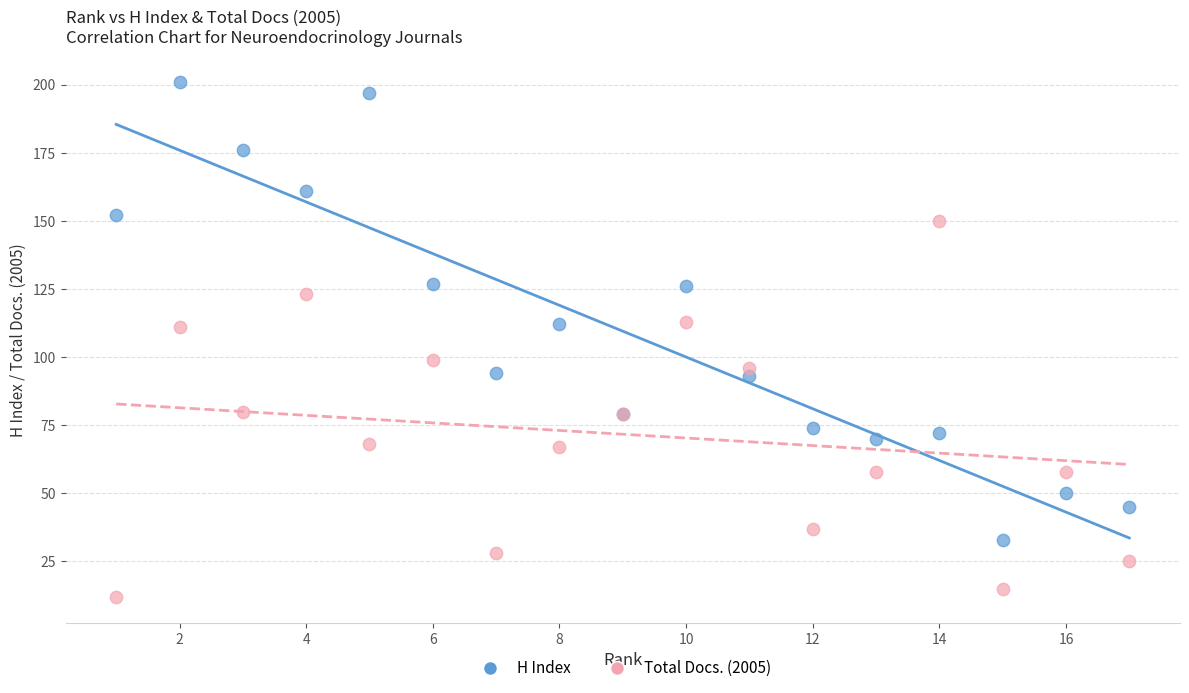

Which series reaches the minimum Y coordinate?

Total Docs. (2005)